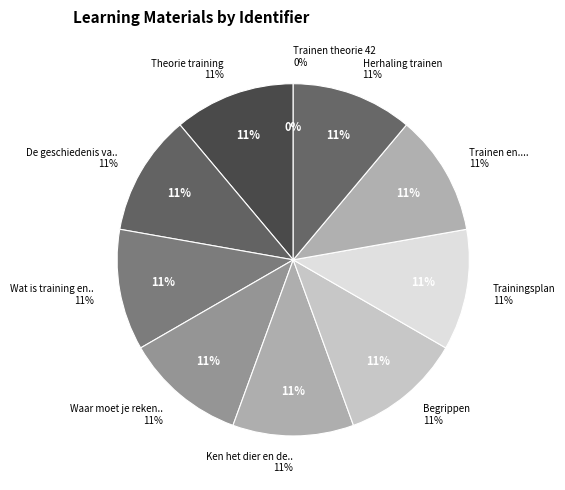

What percentage is NOT represented by Ken het dier en de diersoort?

88.9%